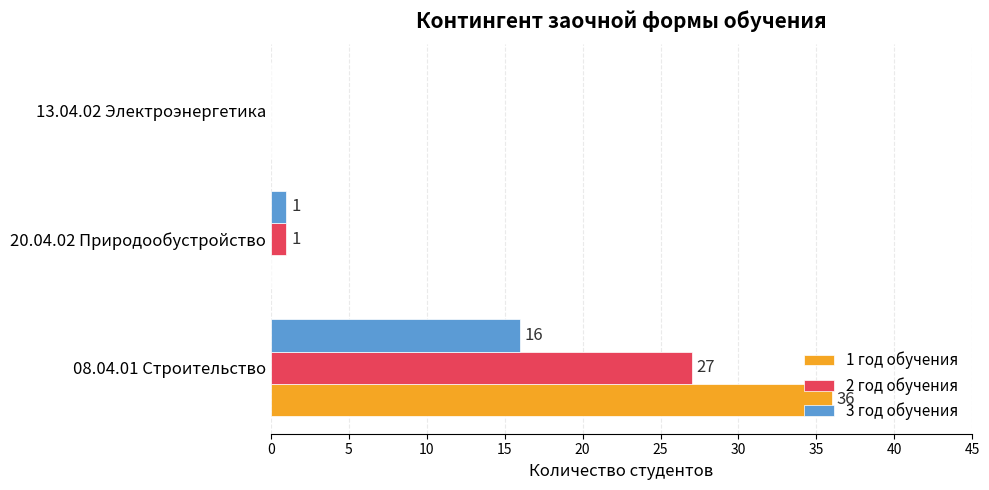

What is the sum of the 1 год обучения values at 13.04.02 Электроэнергетика and 08.04.01 Строительство?

36